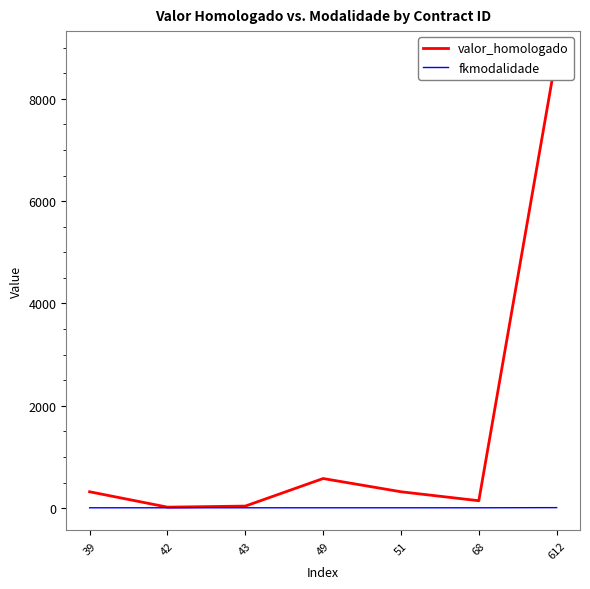

True or false: valor_homologado and fkmodalidade intersect in this chart.

False